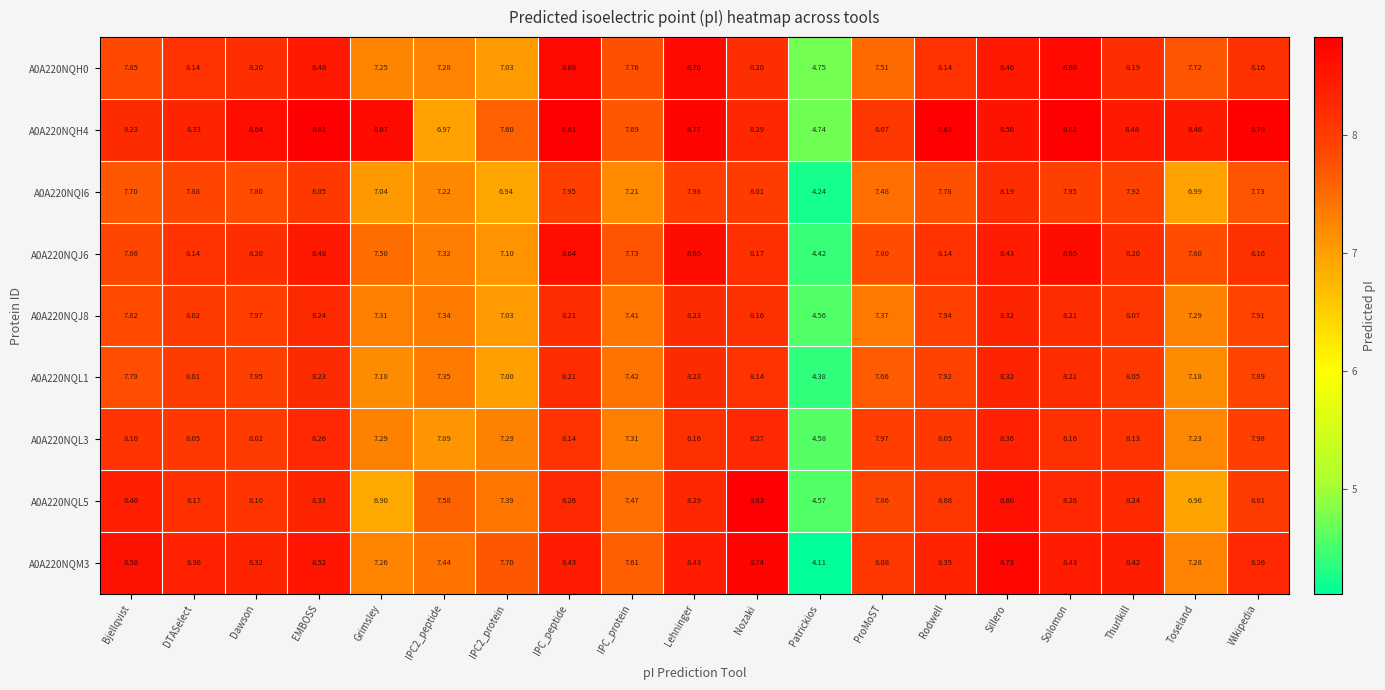

At which category is the sum across all series the highest?

Sillero